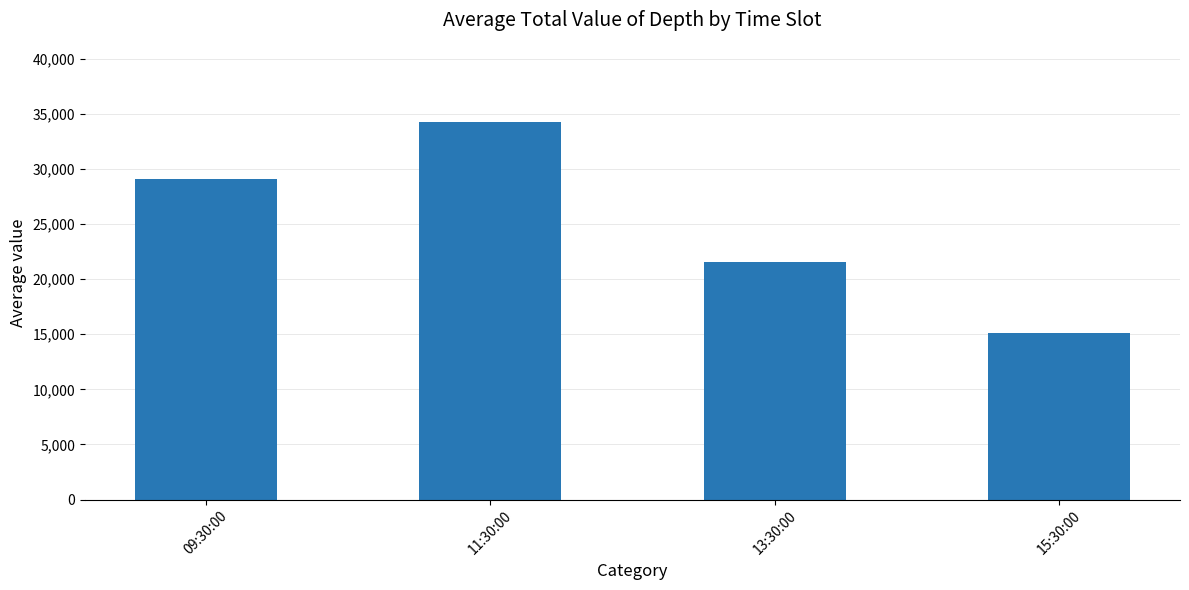

Is it true that the value at 15:30:00 is 6897.2?

False